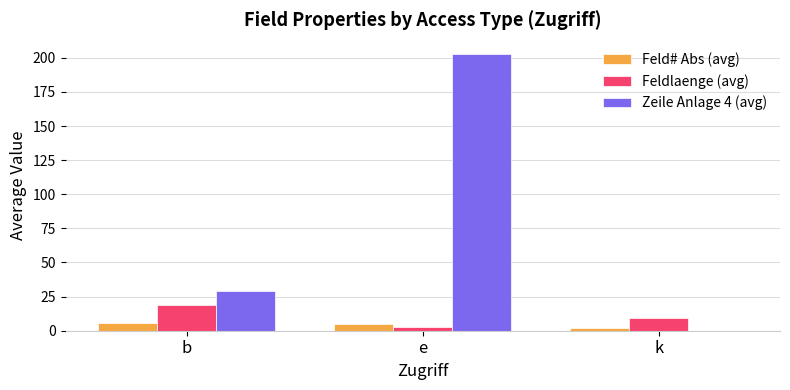

The value of Zeile Anlage 4 (avg) at k is 80.3. True or false?

False